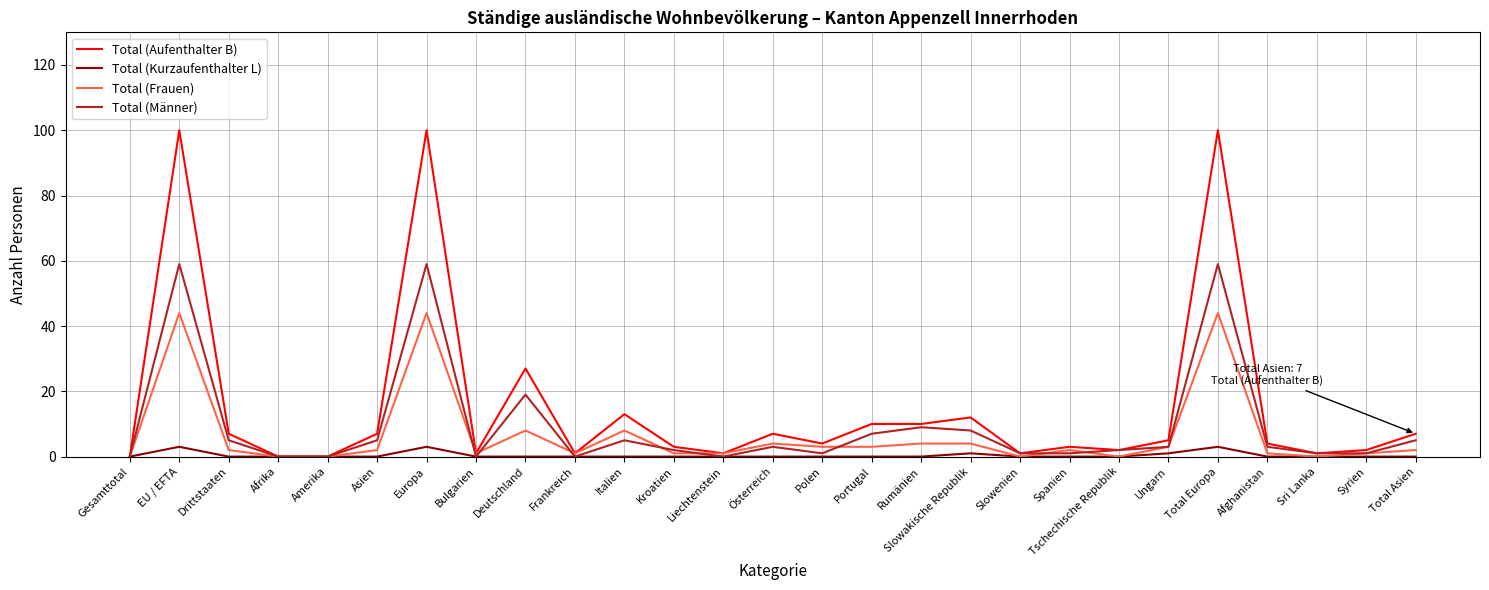

Rank the series by their average value, from lowest to highest.

Total (Kurzaufenthalter L), Total (Frauen), Total (Männer), Total (Aufenthalter B)